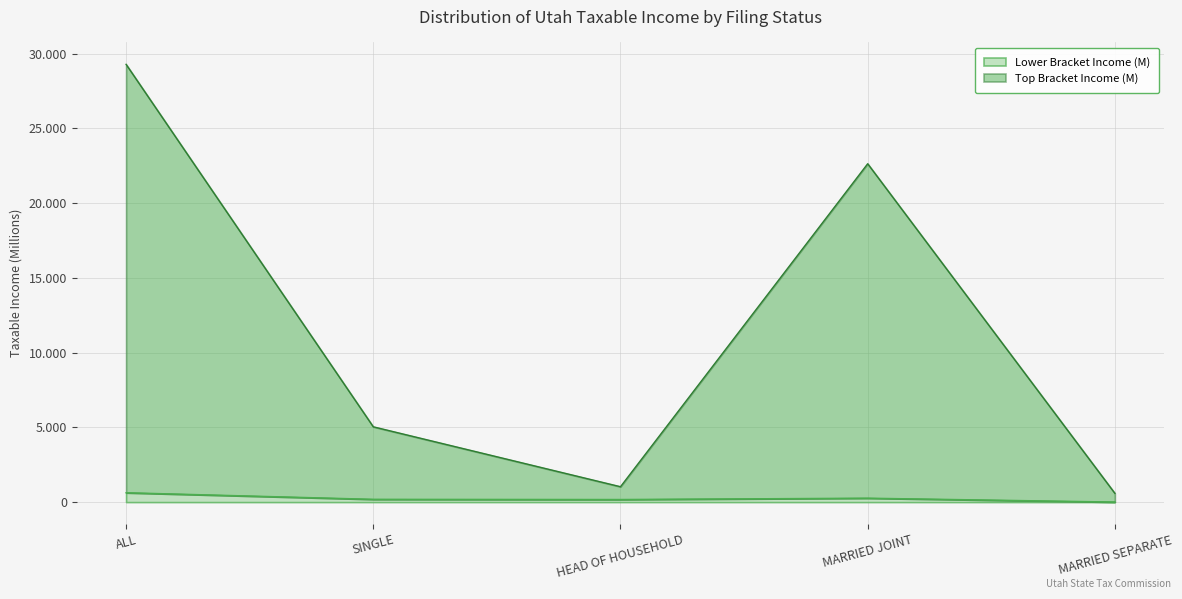

True or false: Top Bracket Income (M) and Lower Bracket Income (M) cross at least once.

False